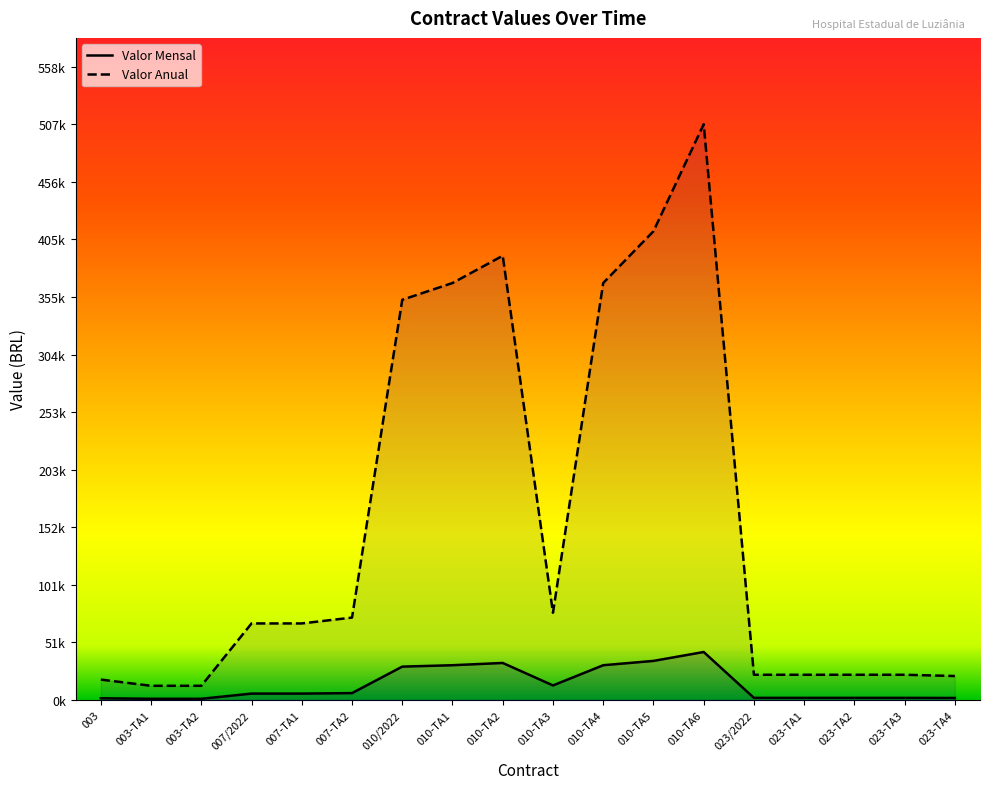

How many interior local valleys does the Valor Anual series have?

1